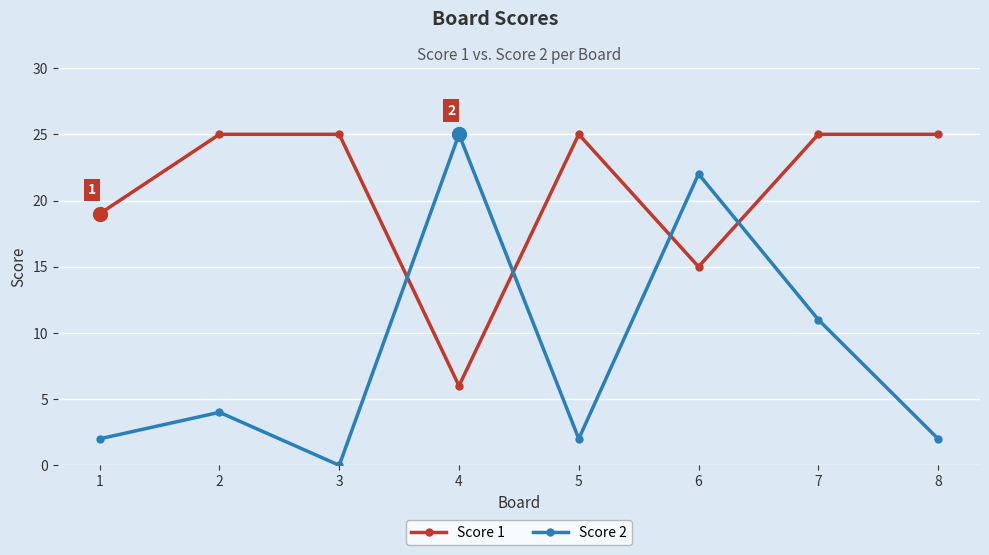

Count the number of categories in the chart.

8